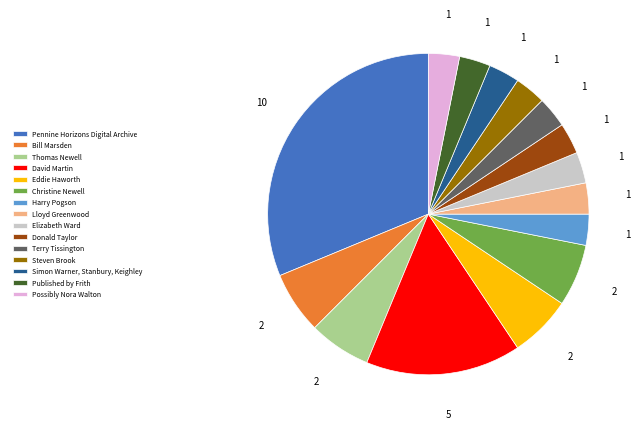

What is the largest slice in the pie chart?

Pennine Horizons Digital Archive